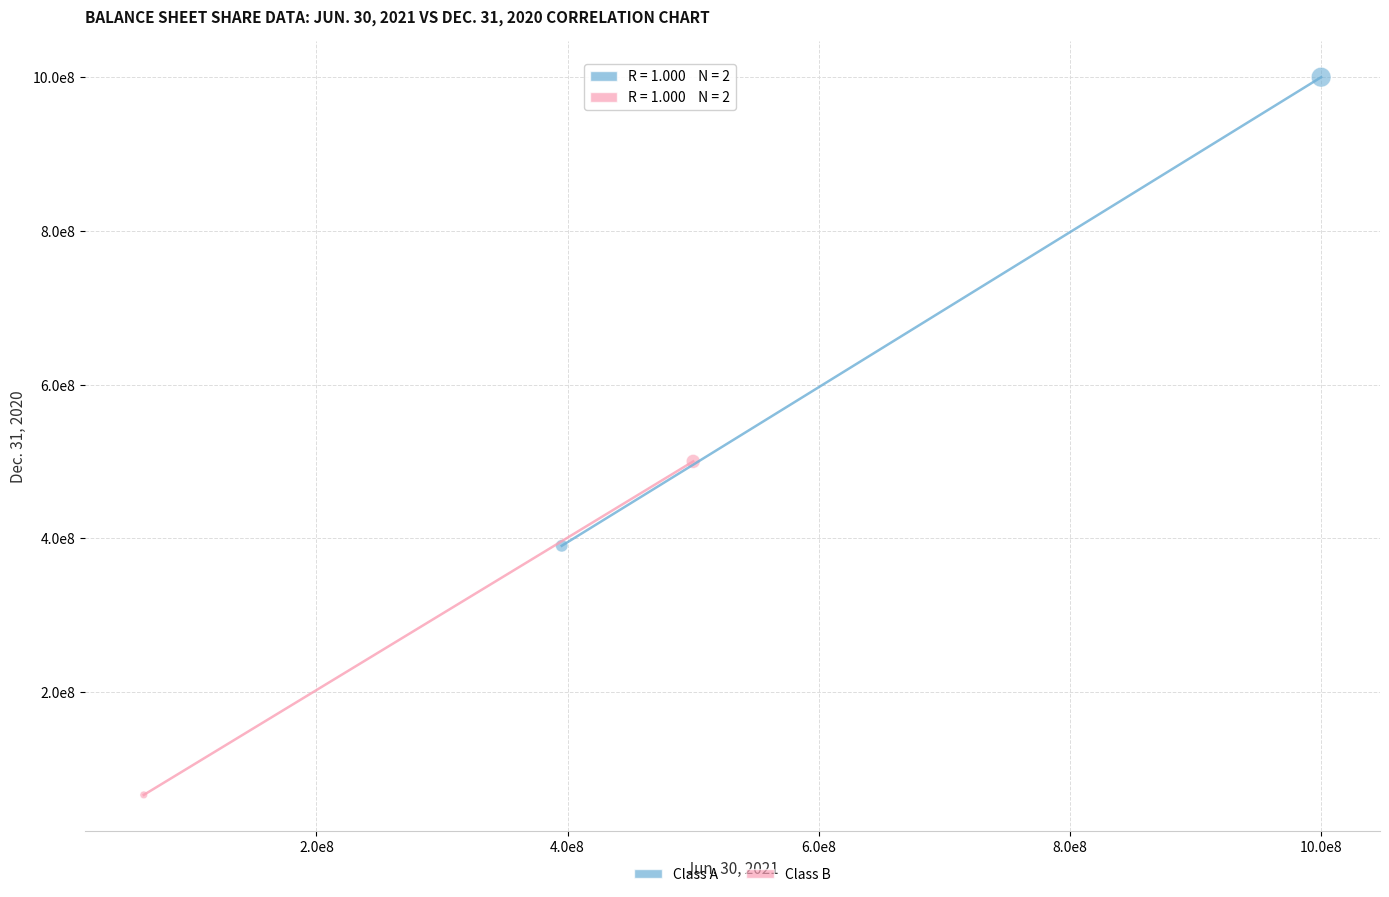

Which series reaches the minimum Y coordinate?

Class B